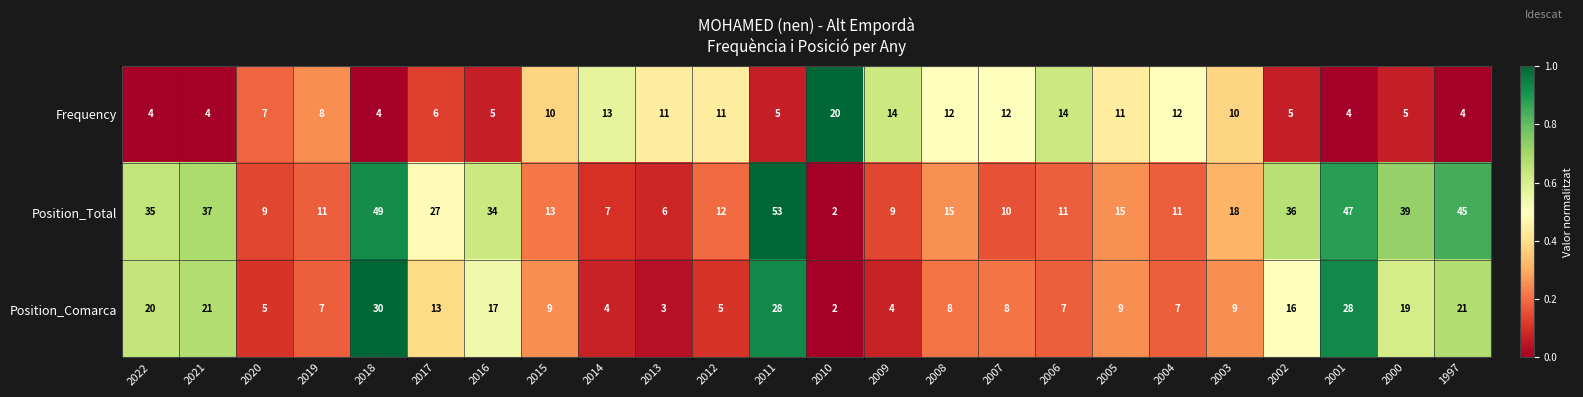

Which series has the widest spread of values?

Position_Total